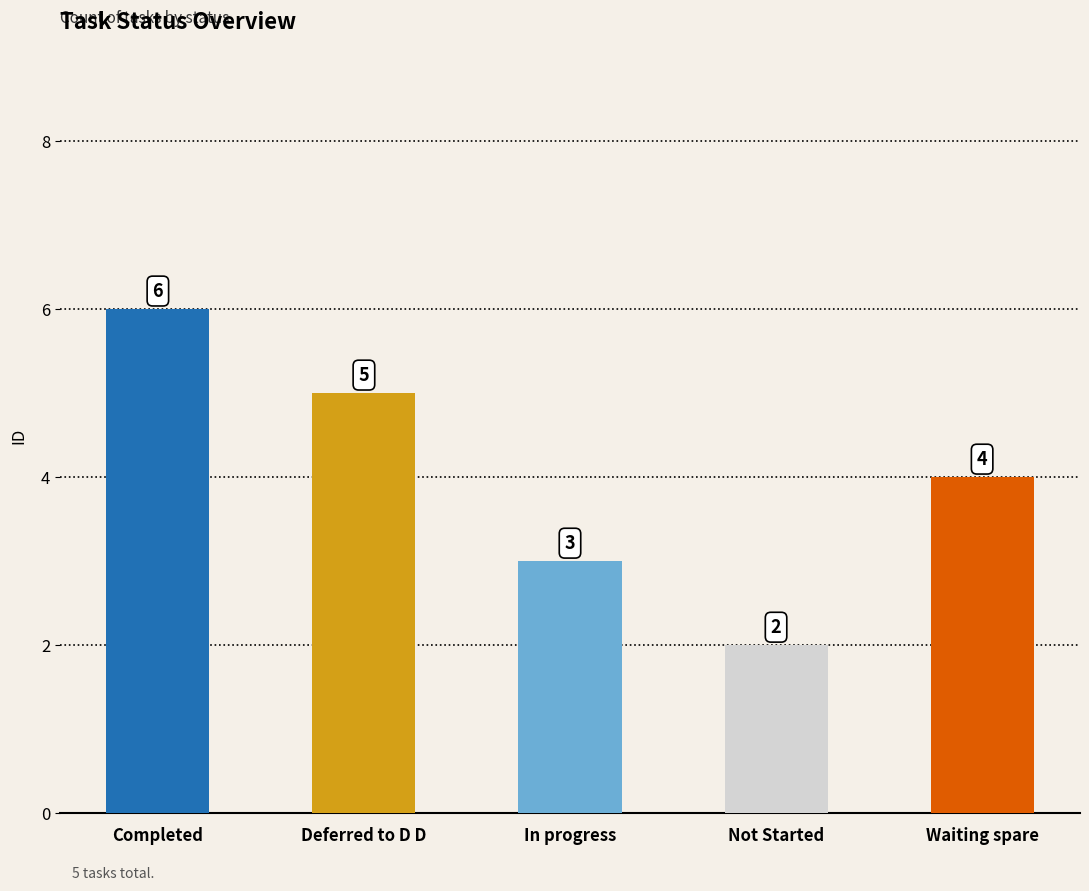

At which label is the value closest to 4?

Waiting spare